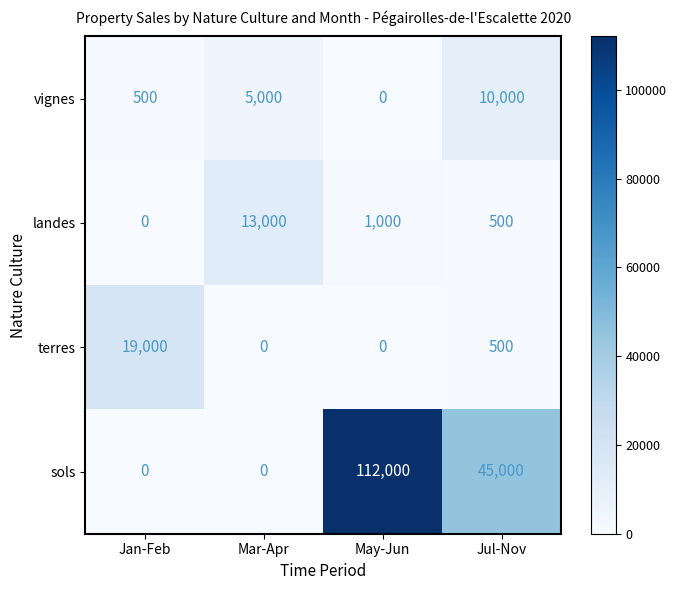

Rank the series by their maximum value, from lowest to highest.

vignes, landes, terres, sols